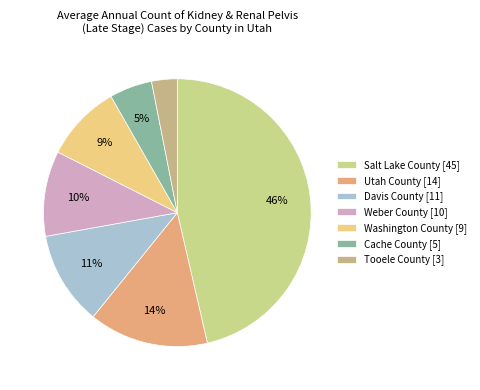

What is the smallest slice in the pie chart?

Tooele County